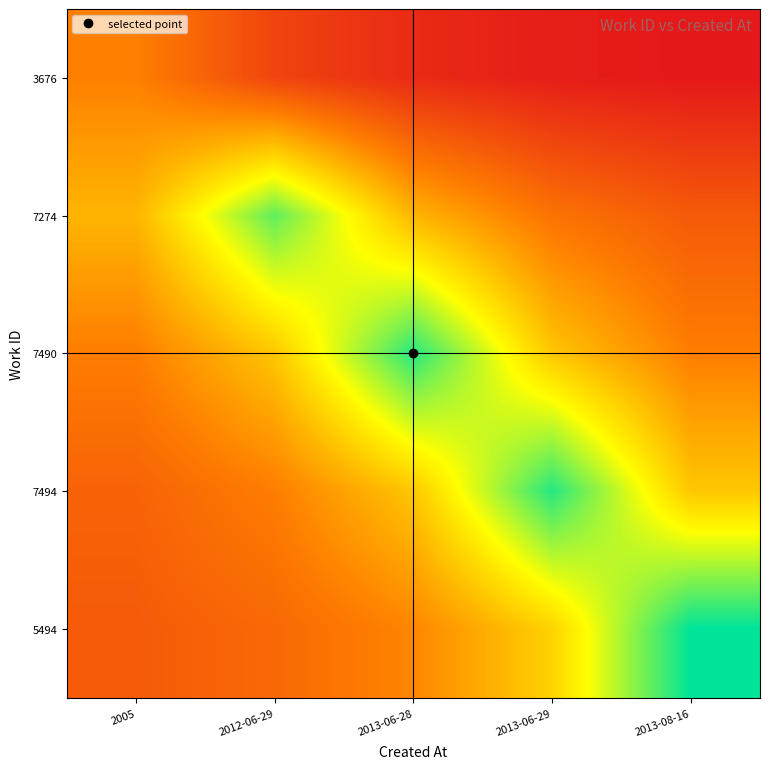

Which has a higher value, 2013-06-29 or 2012-06-29?

2012-06-29